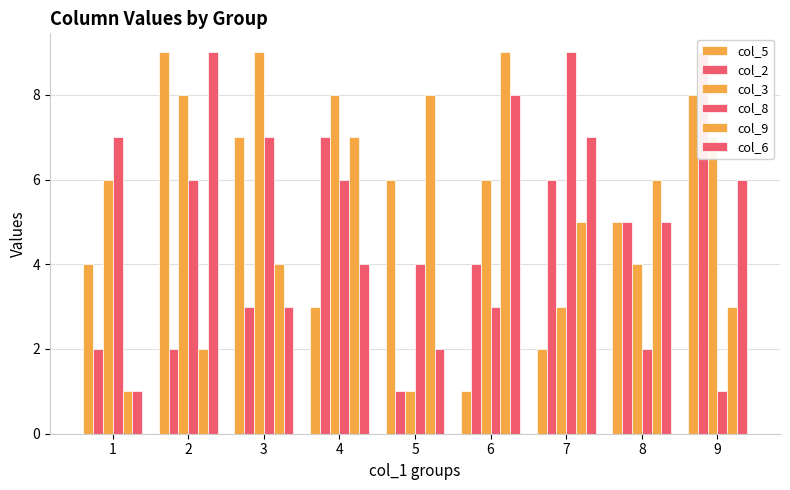

Where is col_9 nearest to the value 5?

7